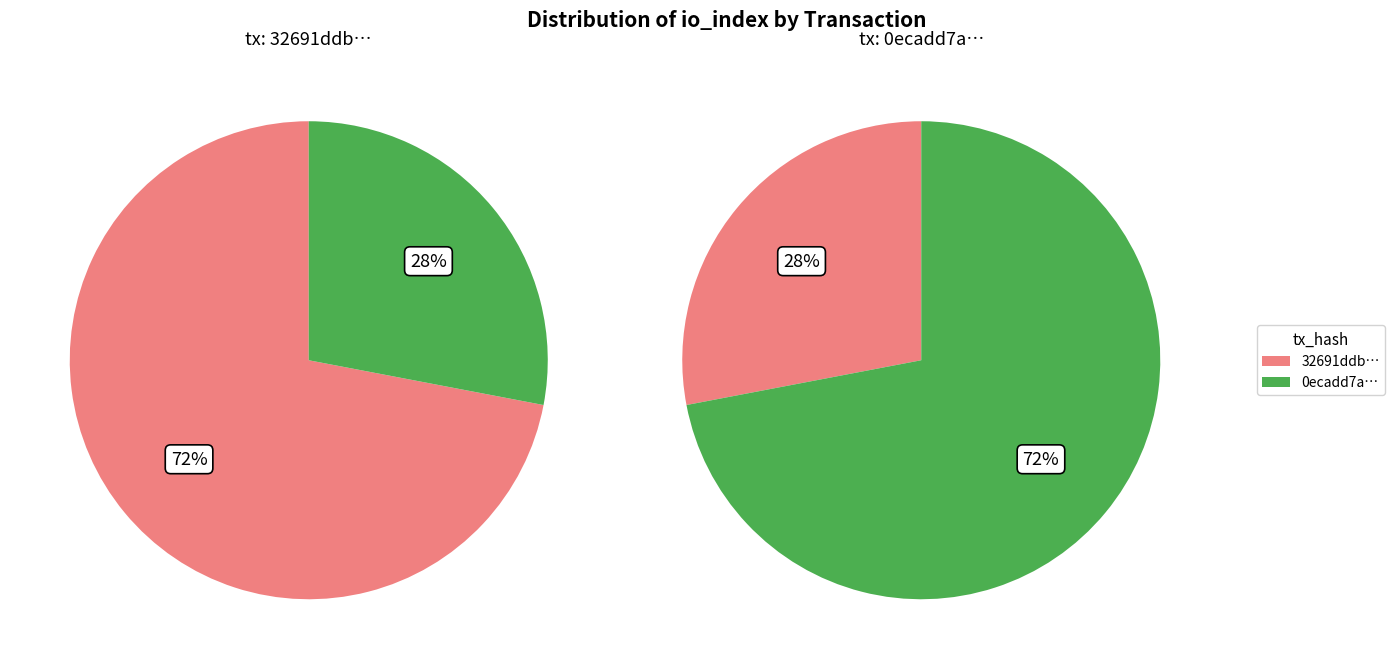

To the nearest percent, what portion does 0 represent?

28%